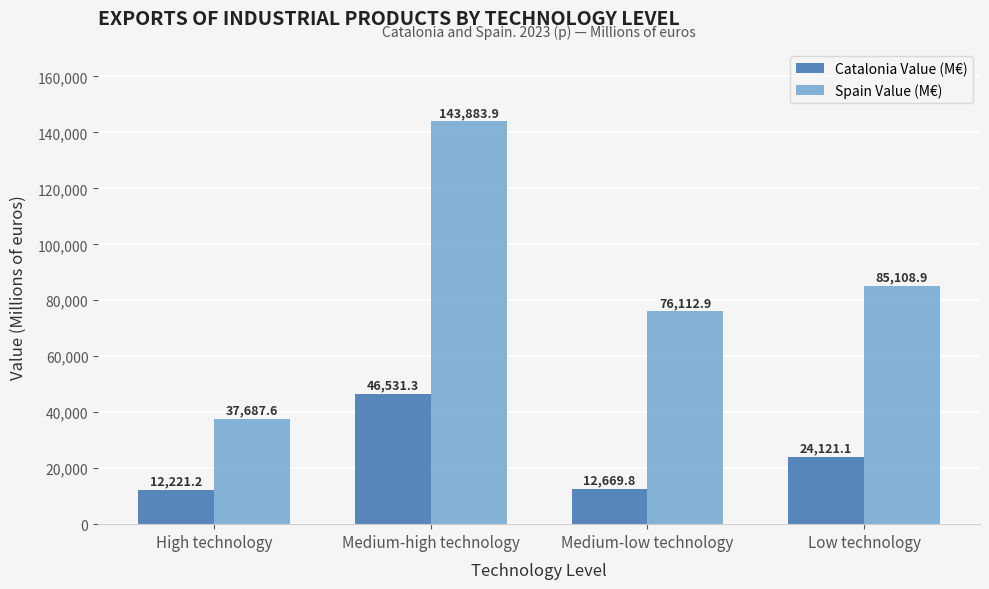

At which label does Spain Value (M€) first exceed 85108?

Medium-high technology